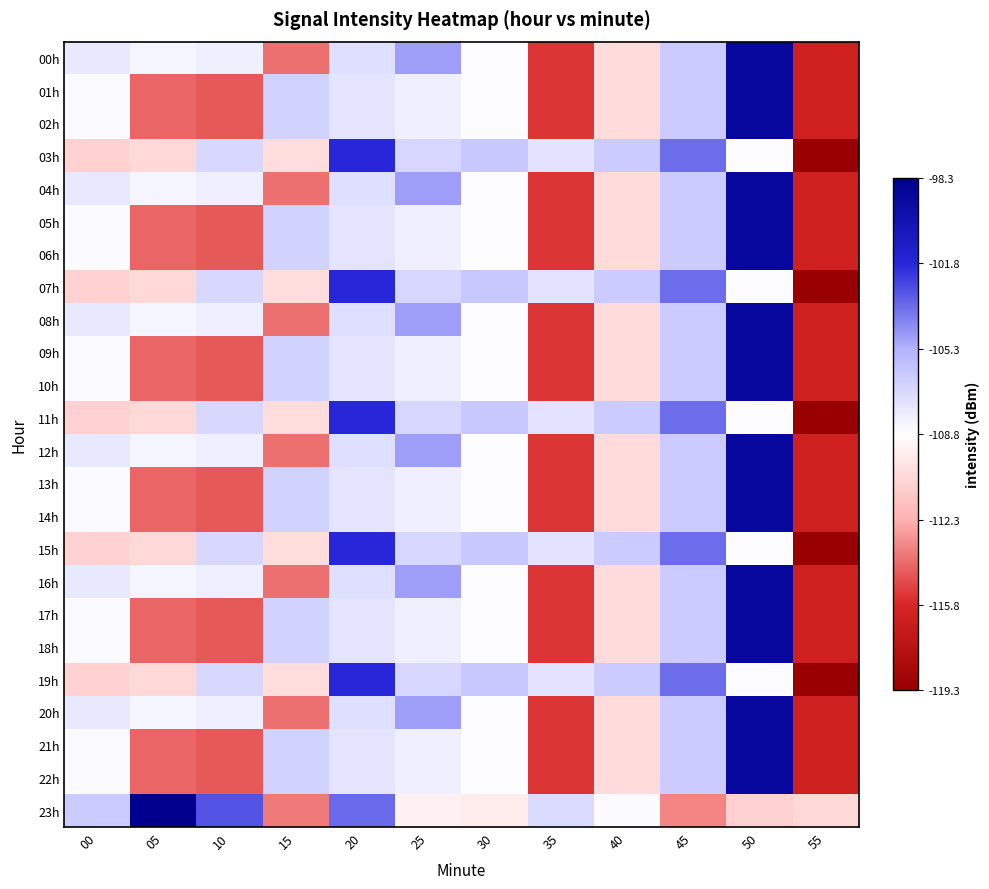

Count the number of data series in this chart.

24